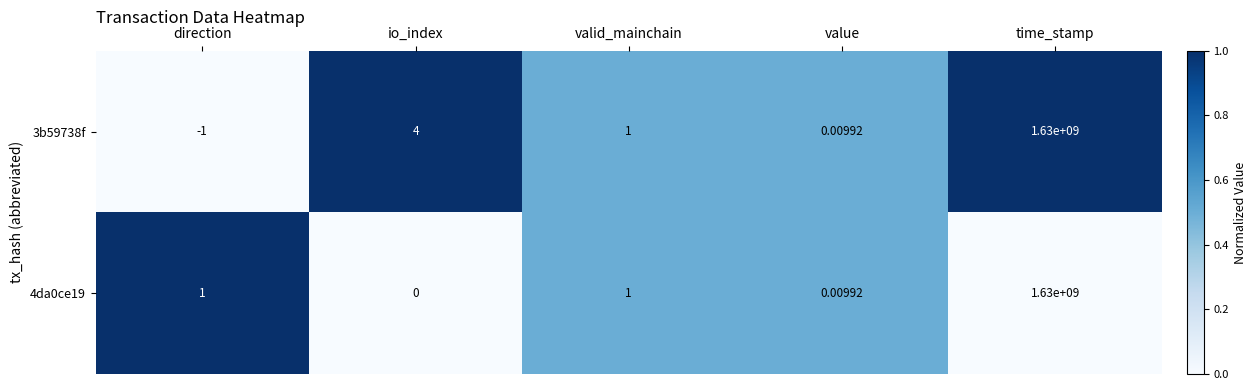

At which label does 4da0ce19 reach its peak?

time_stamp